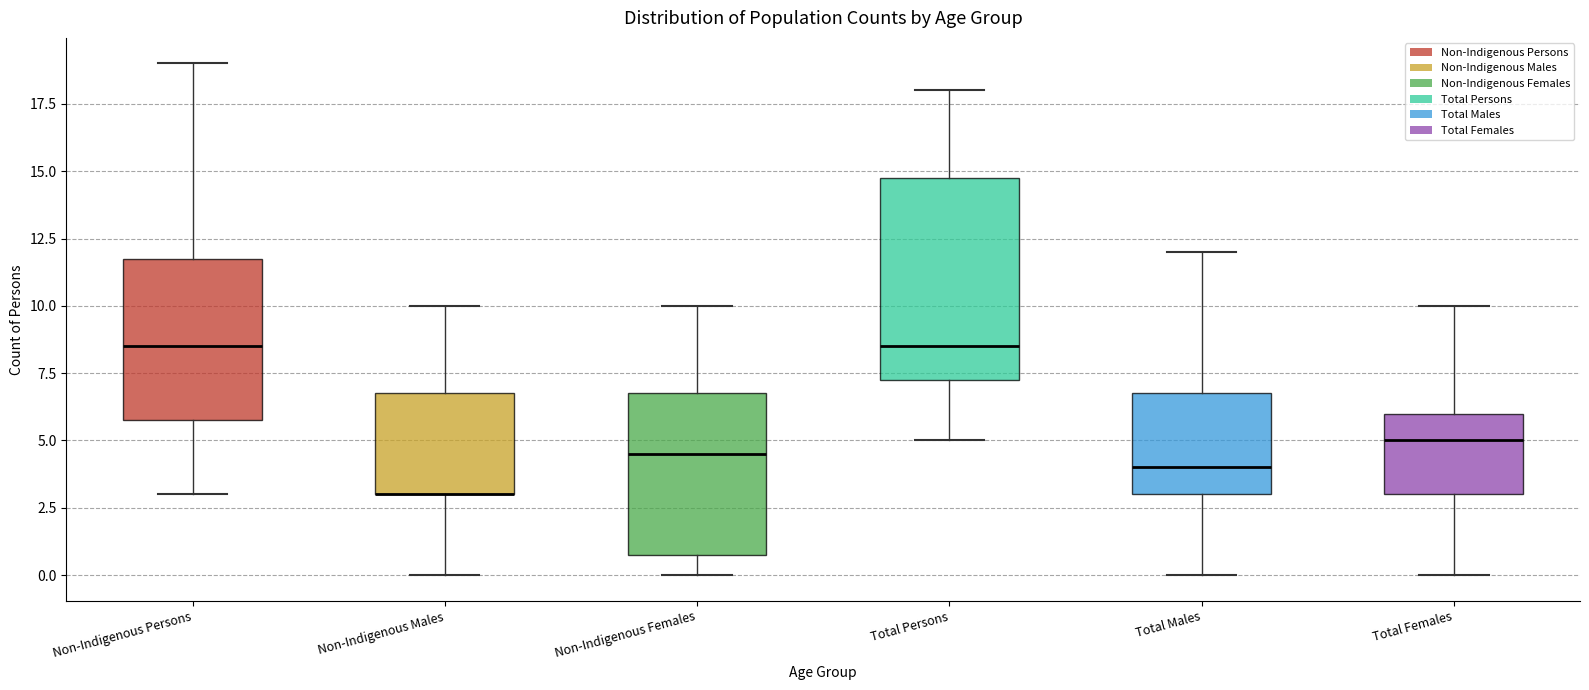

Reading left to right, read every box against the y-axis: the position of its median line, the range the box covers, and the ends of its whiskers. The values are not printed on the chart, so give them approximately, as read against the axis.

Non-Indigenous Persons: median 8.5, box 6.0 to 12.0, whiskers 3.0 to 19.0
Non-Indigenous Males: median 3.0 (drawn on the box's lower edge), box 3.0 to 7.0, whiskers 0.0 to 10.0
Non-Indigenous Females: median 4.5, box 1.0 to 7.0, whiskers 0.0 to 10.0
Total Persons: median 8.5, box 7.5 to 15.0, whiskers 5.0 to 18.0
Total Males: median 4.0, box 3.0 to 7.0, whiskers 0.0 to 12.0
Total Females: median 5.0, box 3.0 to 6.0, whiskers 0.0 to 10.0